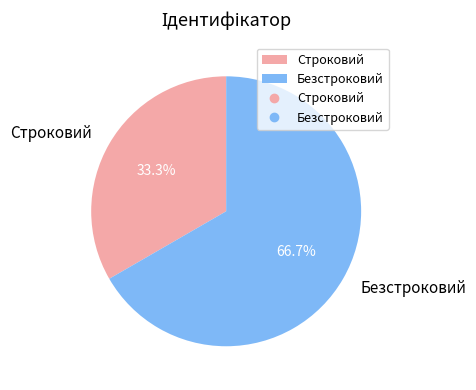

To the nearest percent, what is the difference between the largest and smallest slice percentages?

33%